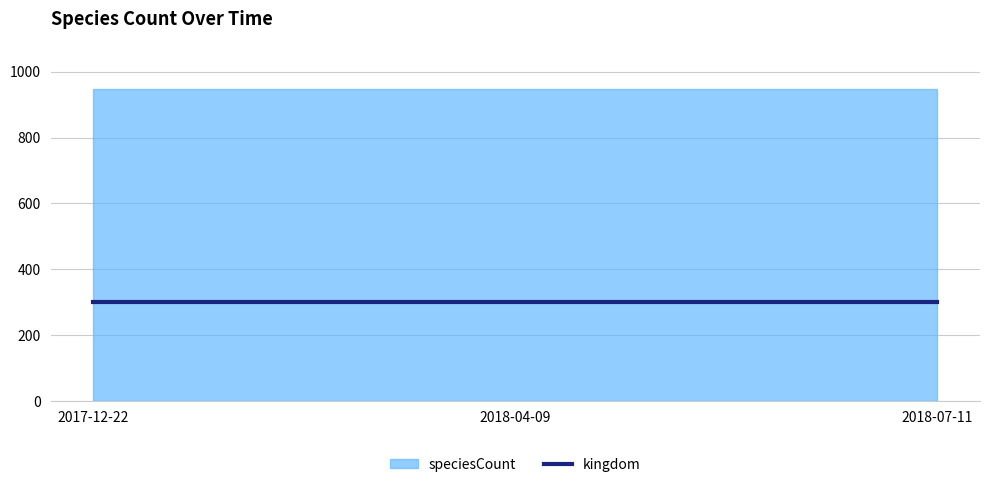

Which category has the highest value in the kingdom series?

2017-12-22